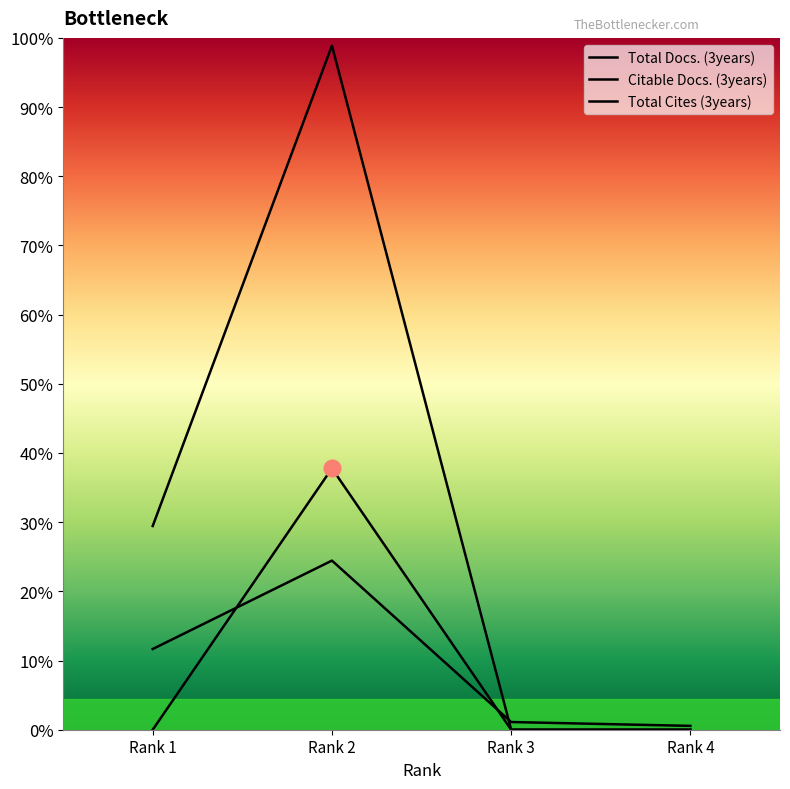

List the series in order of their peak value, lowest first.

Total Docs. (3years), Total Cites (3years), Citable Docs. (3years)